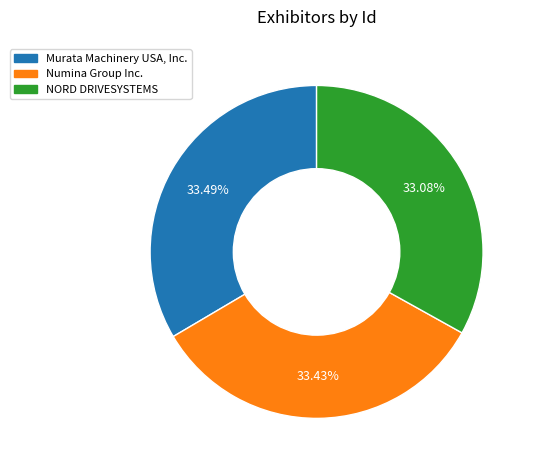

Count the number of slices in the pie.

3